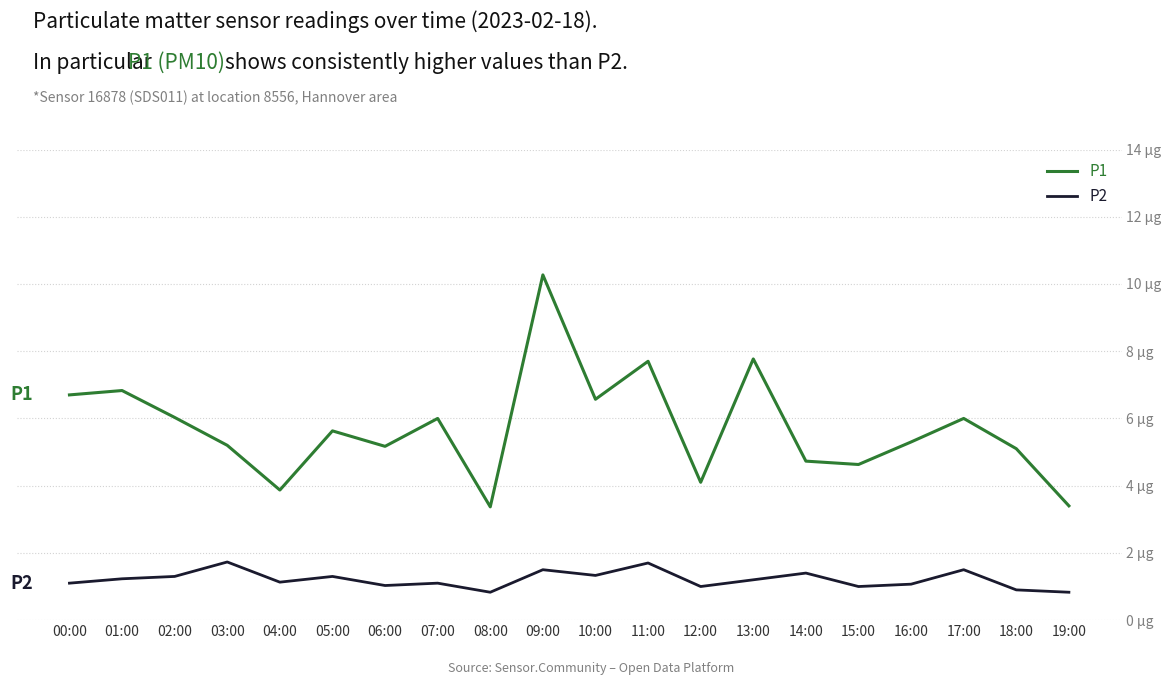

Is this an area chart (filled region under the line)?

No